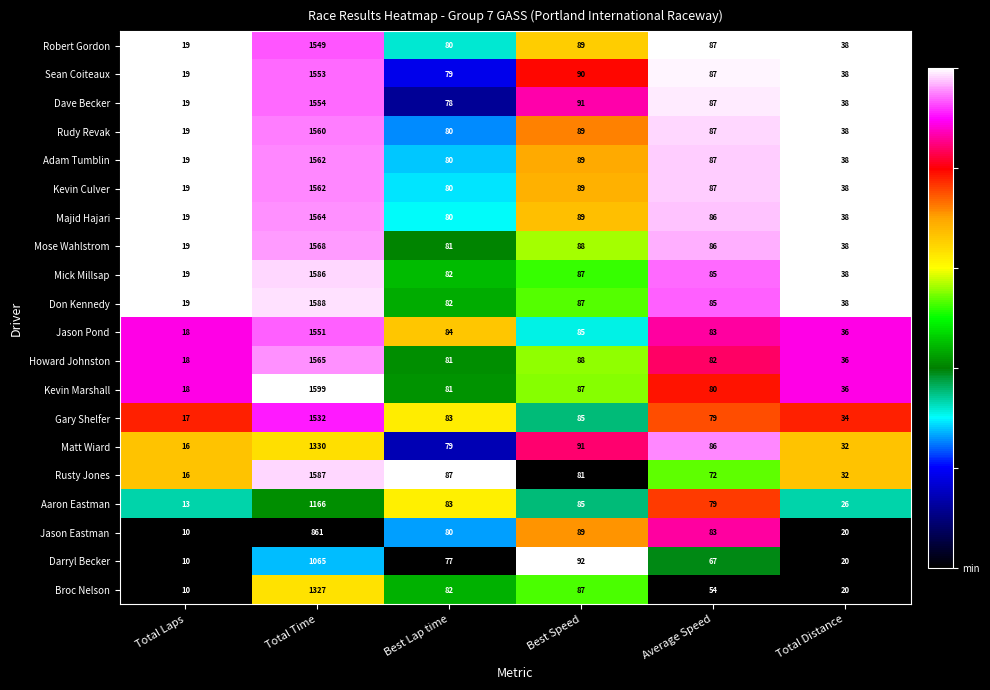

Which series has the largest range (max minus min)?

Kevin Marshall